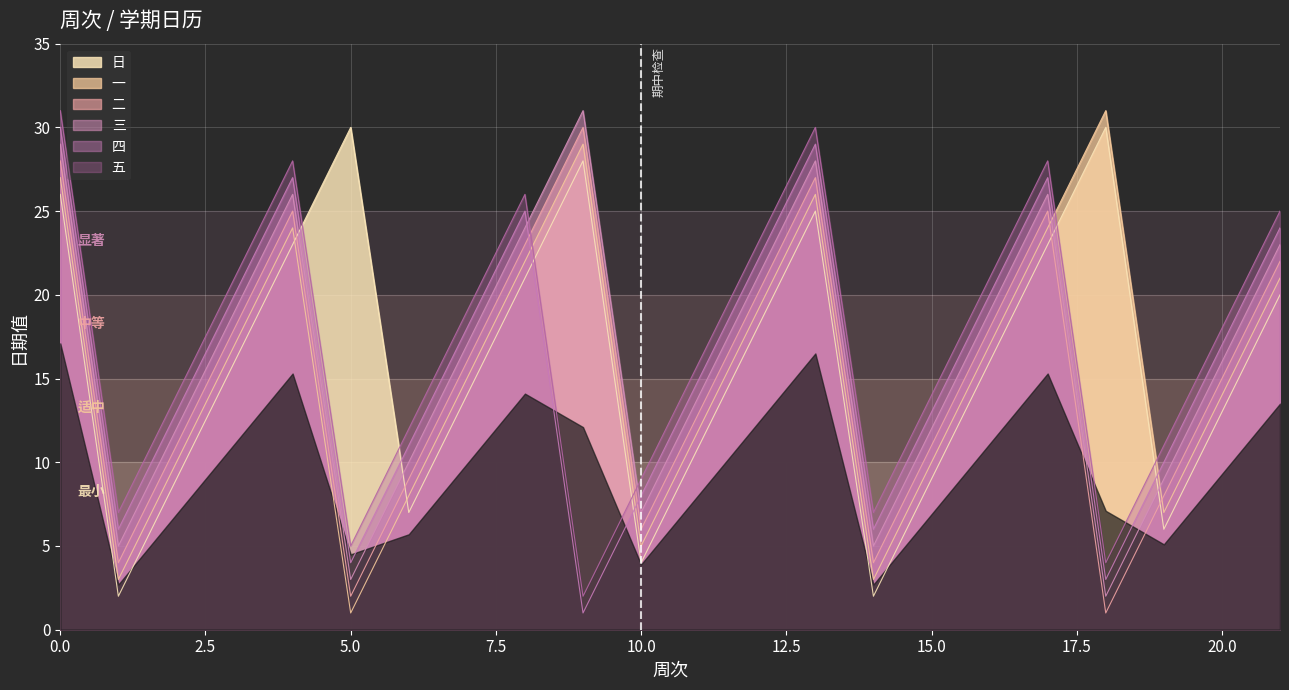

True or false: 五 and 日 intersect in this chart.

True